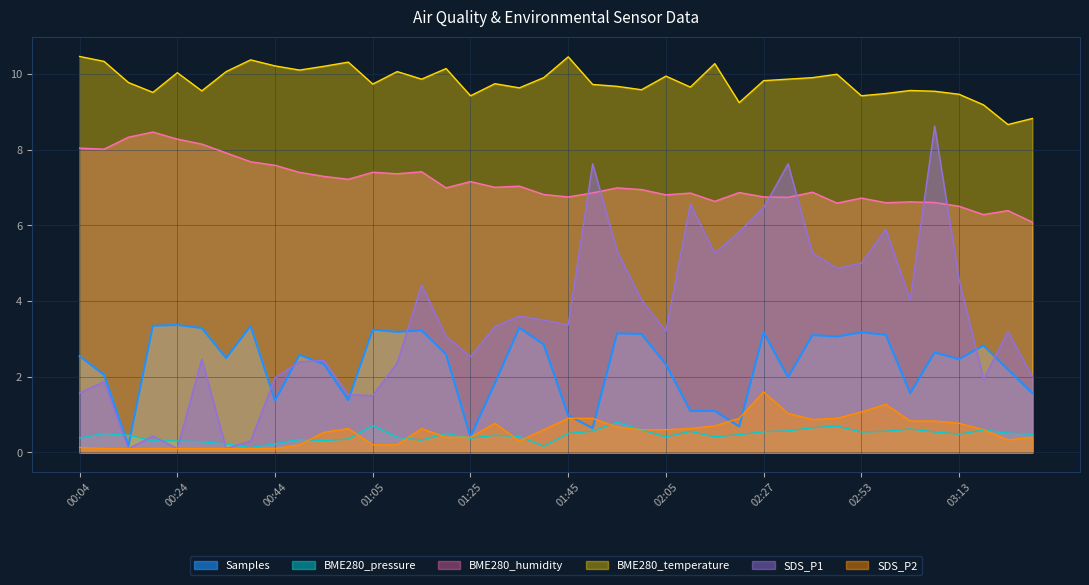

In SDS_P1, how many points are lower than both neighbors (excluding endpoints)?

11